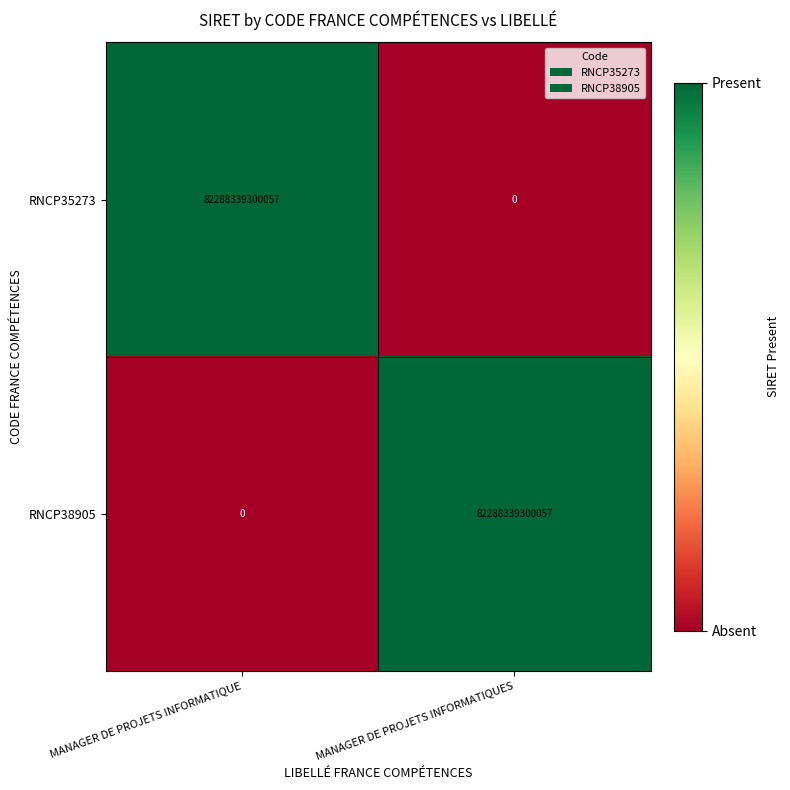

Is it true that RNCP38905 equals -55994604666190 at MANAGER DE PROJETS INFORMATIQUE?

False